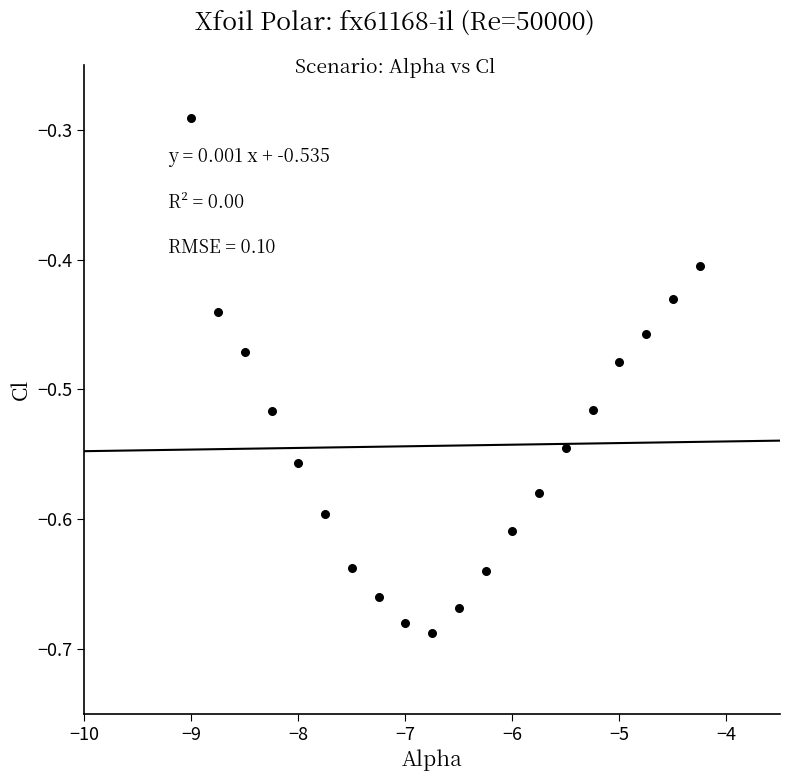

What is the range of X values (max minus min)?

4.8